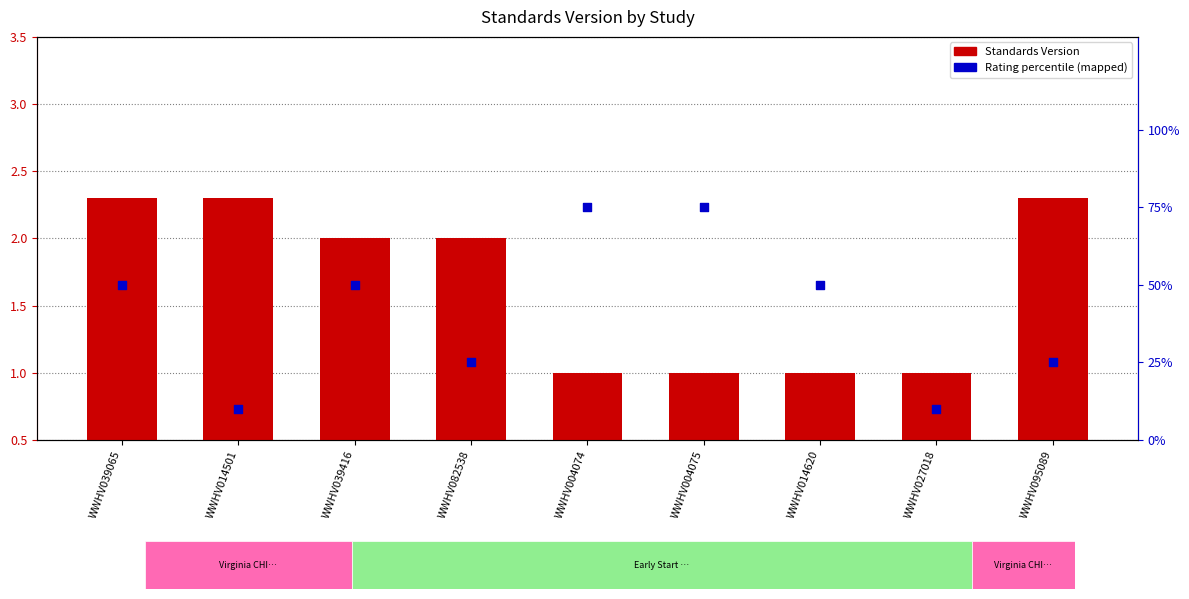

Which series reaches the minimum Y coordinate?

Rating percentile